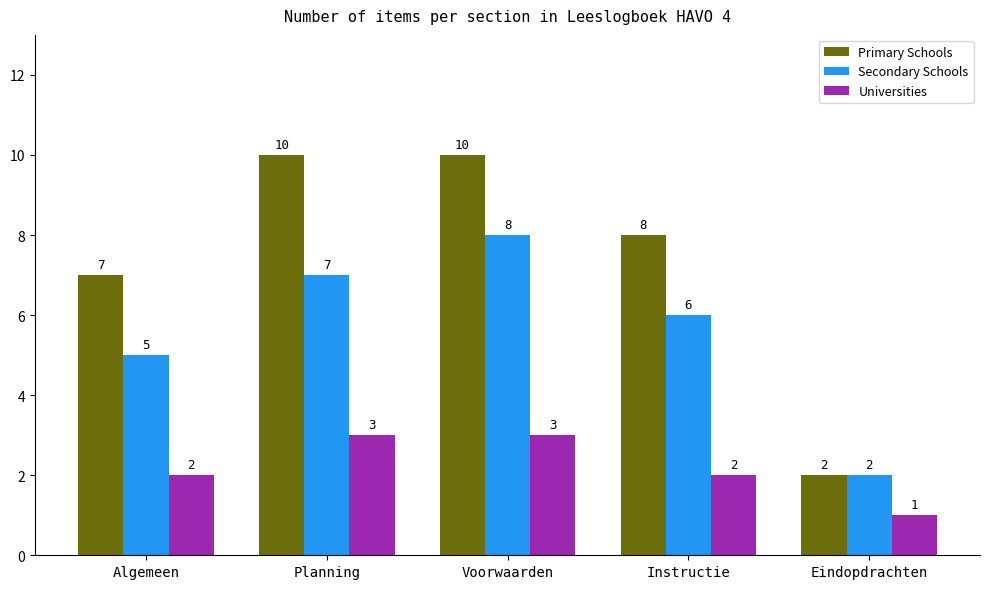

At which category is the sum across all series the highest?

Voorwaarden